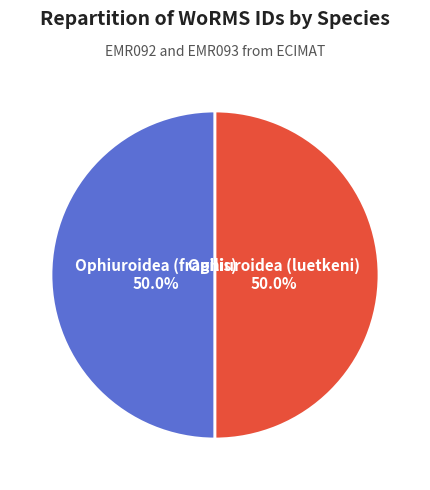

To the nearest percent, what percentage of the pie is Ophiuroidea (luetkeni)?

50%